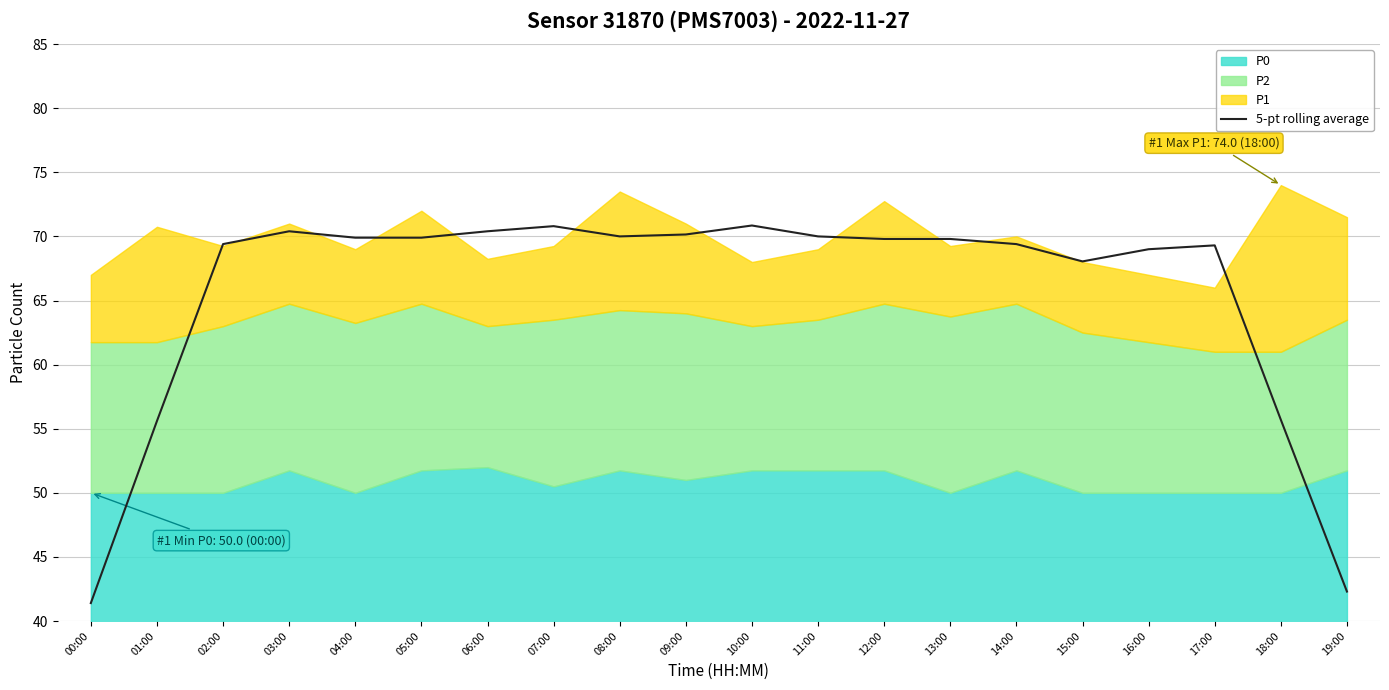

How many lines are shown in the chart?

1